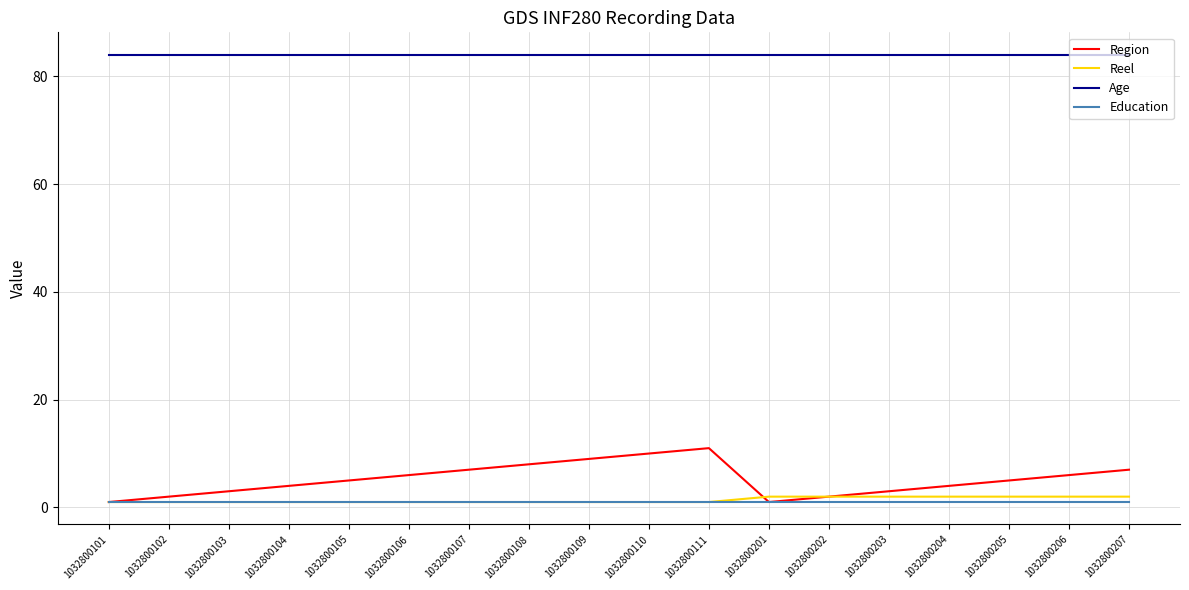

Reading right to left, transcribe all the data shown in this chart.

Region: 7	6	5	4	3	2	1	11	10	9	8	7	6	5	4	3	2	1
Reel: 2	2	2	2	2	2	2	1	1	1	1	1	1	1	1	1	1	1
Age: 84	84	84	84	84	84	84	84	84	84	84	84	84	84	84	84	84	84
Education: 1	1	1	1	1	1	1	1	1	1	1	1	1	1	1	1	1	1